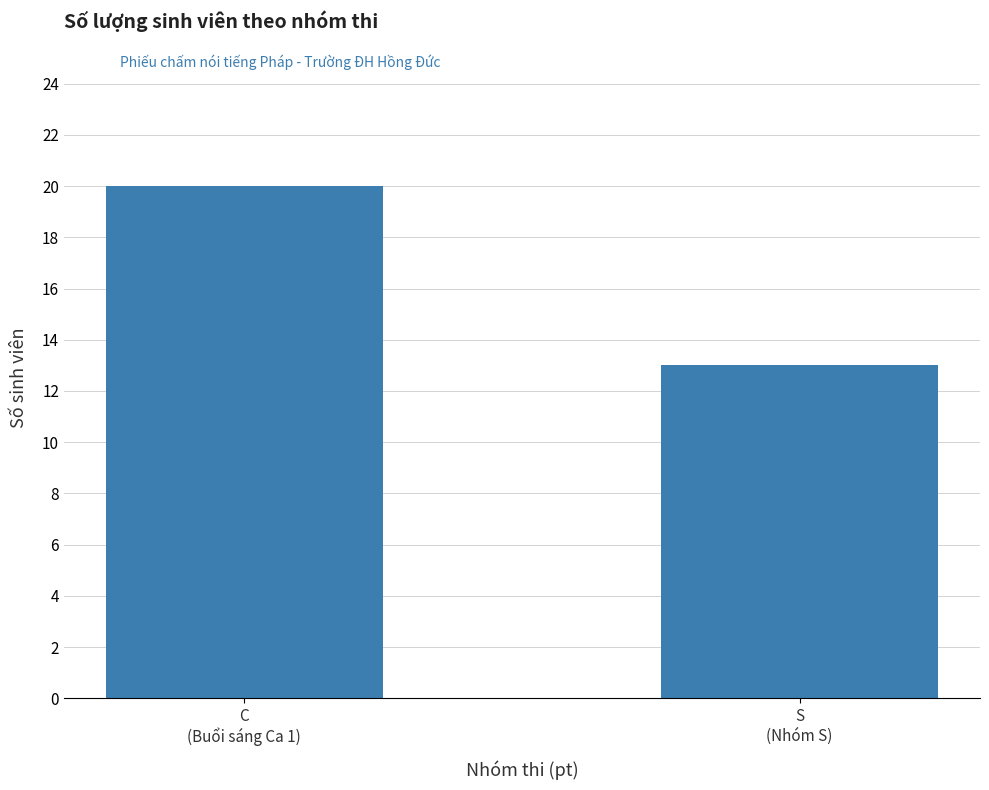

What is the difference between the maximum and minimum values?

7